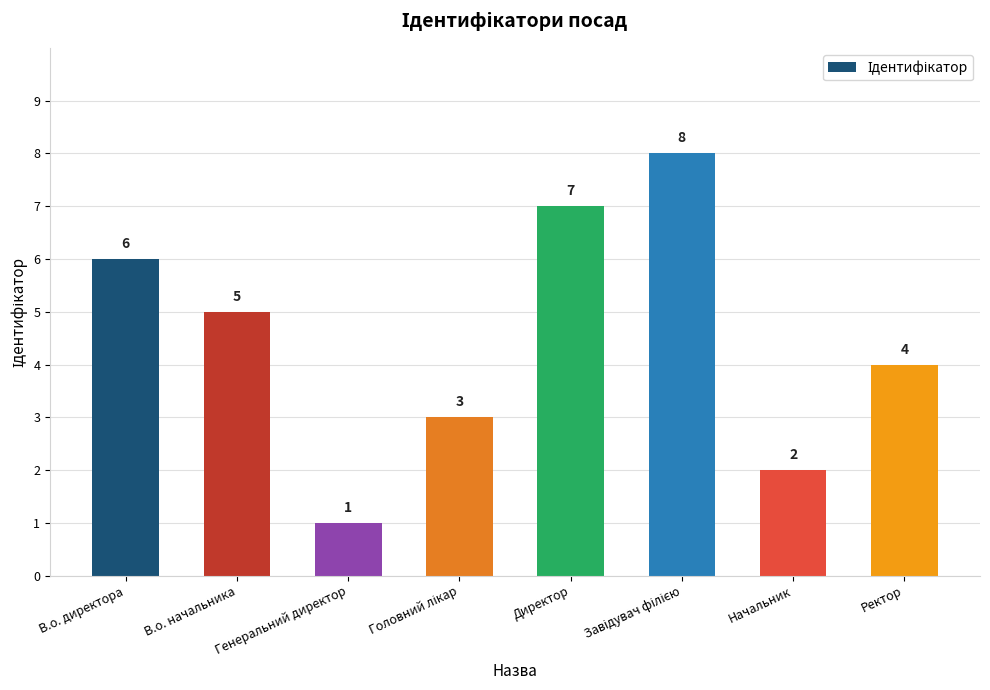

True or false: the data shows 4 at Директор.

False